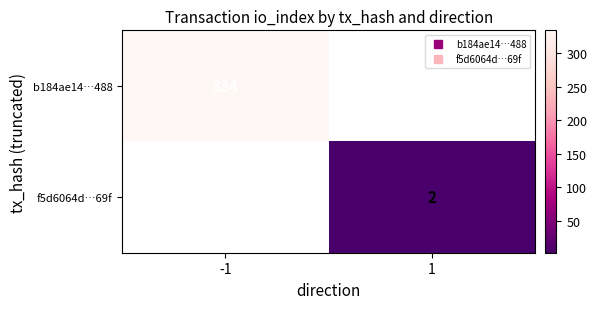

Count the number of data series in this chart.

2